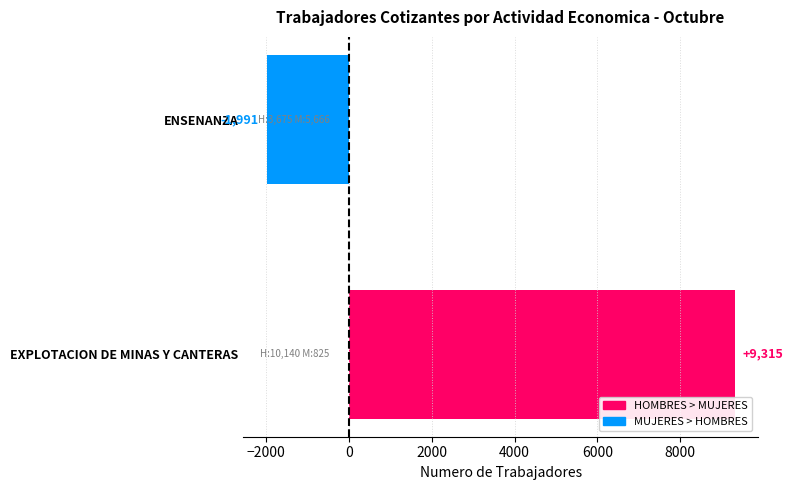

The value at ENSENANZA is -3334. True or false?

False